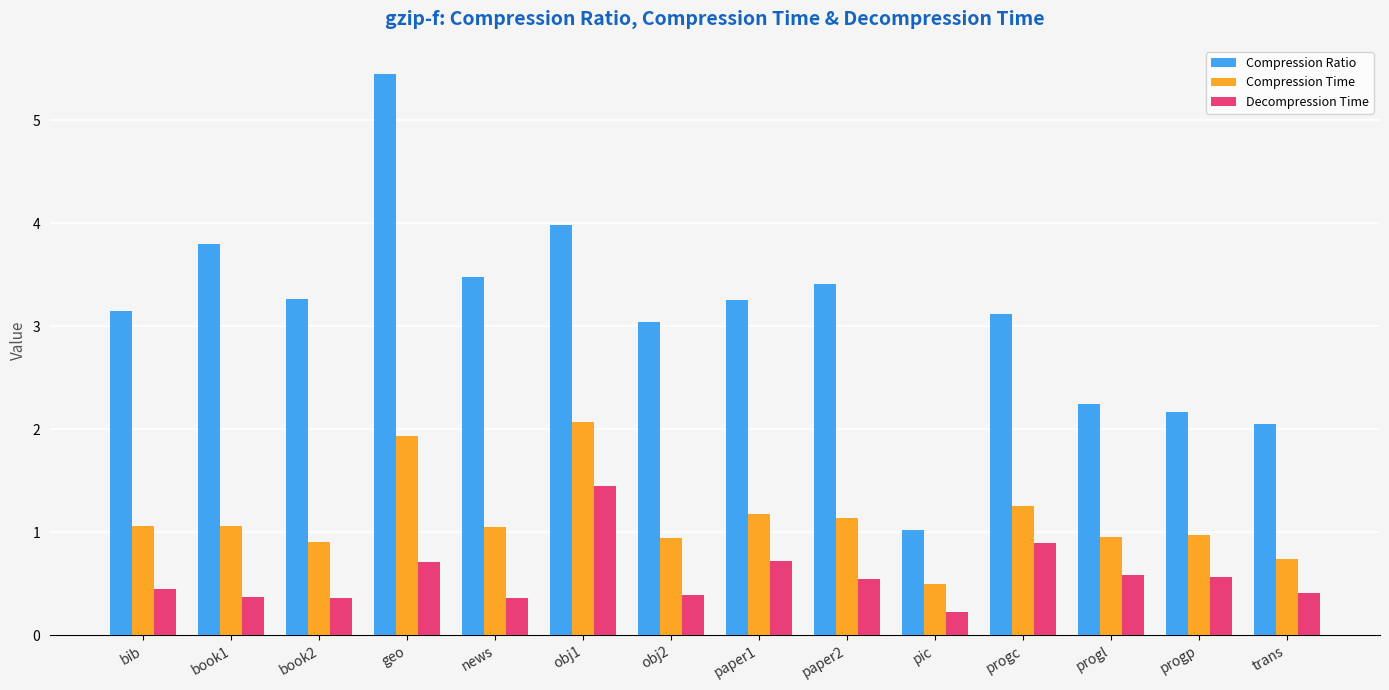

Which series changed the most between paper2 and progl?

Compression Ratio